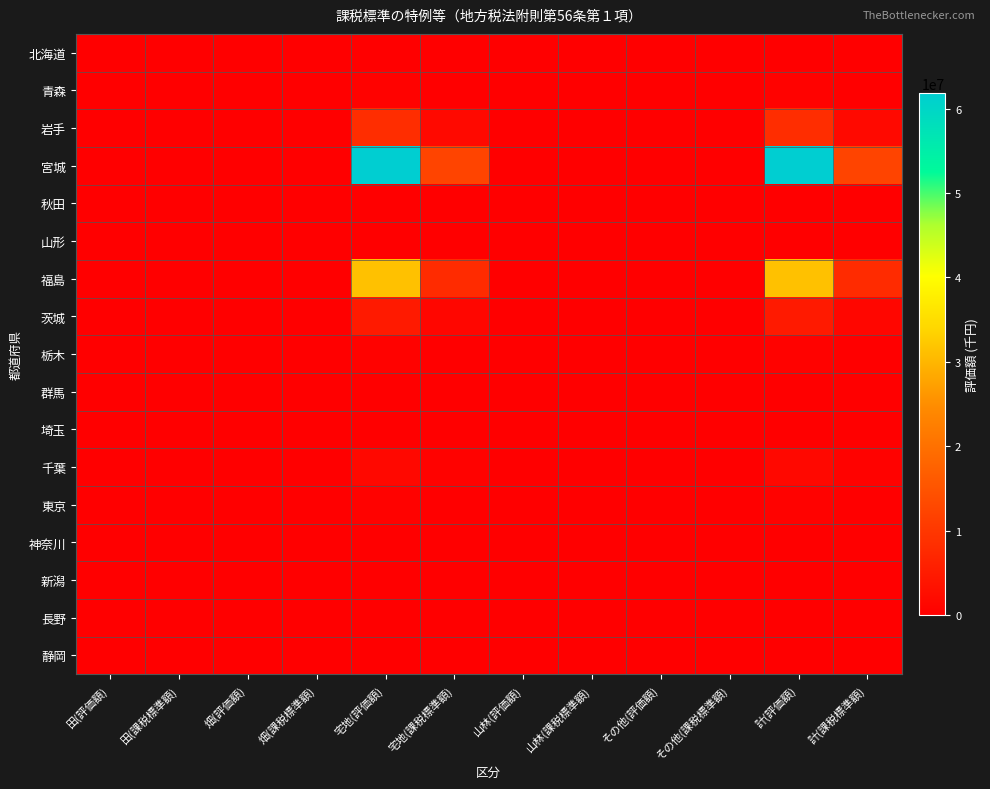

Which series has the largest range (max minus min)?

宮城